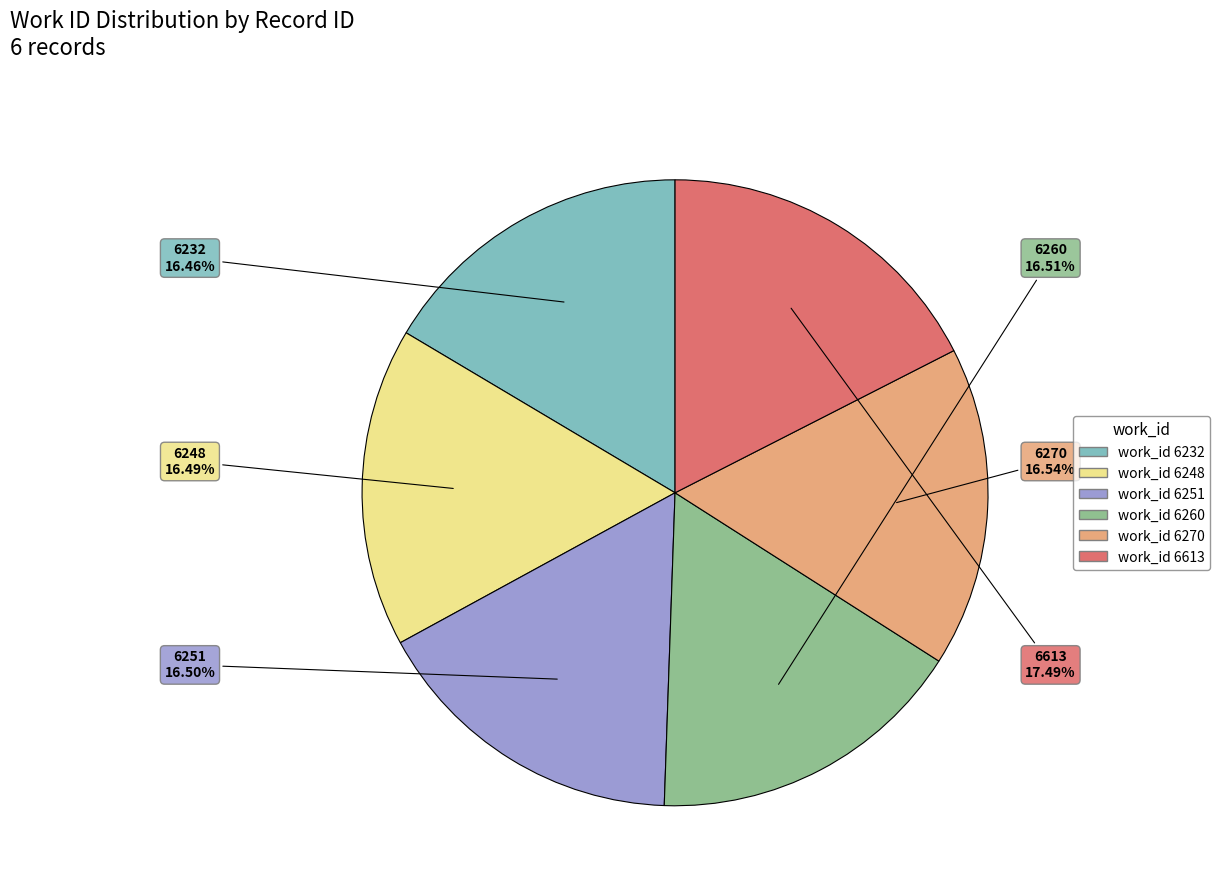

Is there any slice that represents more than half of the pie?

No